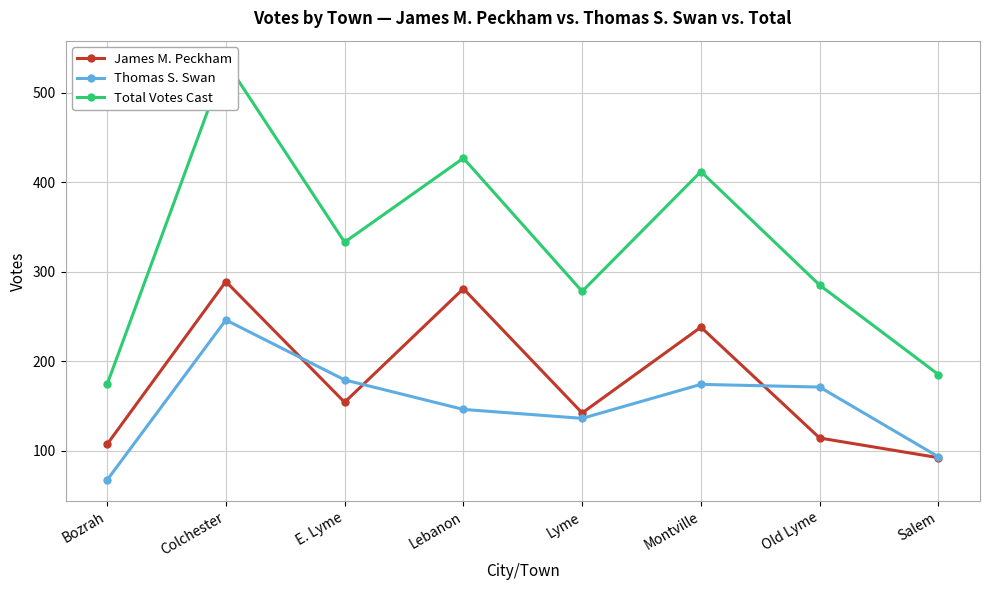

At how many categories does at least one series exceed 368?

3